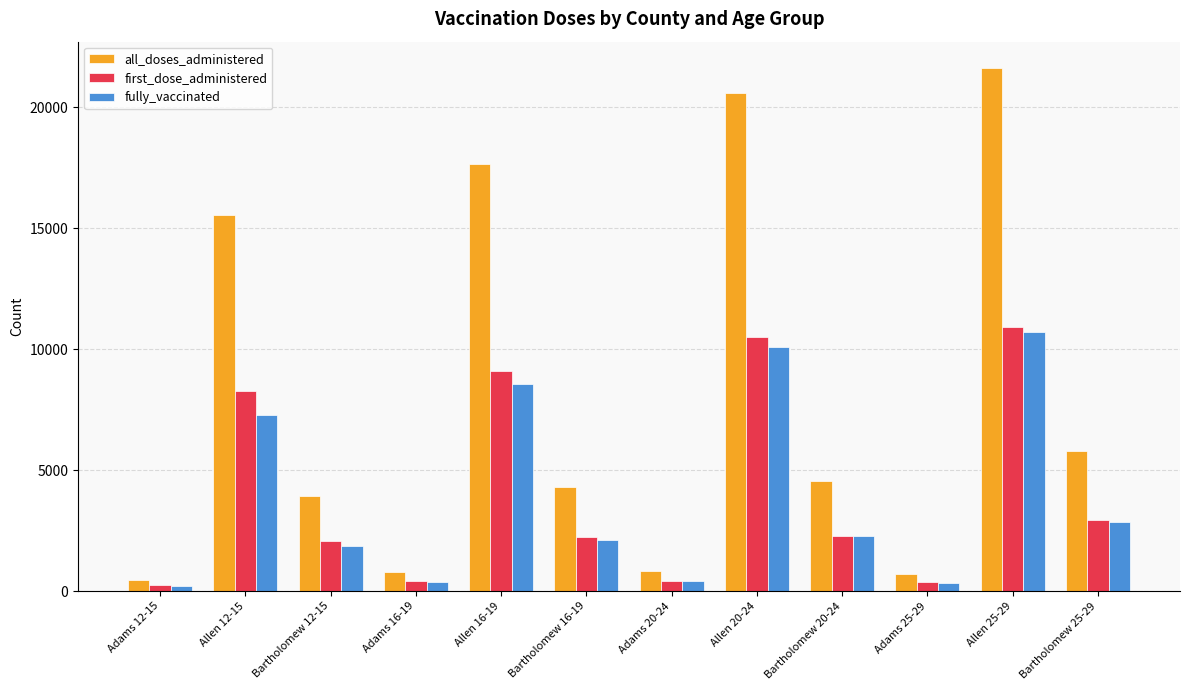

At Allen 20-24, list the series in order from largest to smallest.

all_doses_administered, first_dose_administered, fully_vaccinated